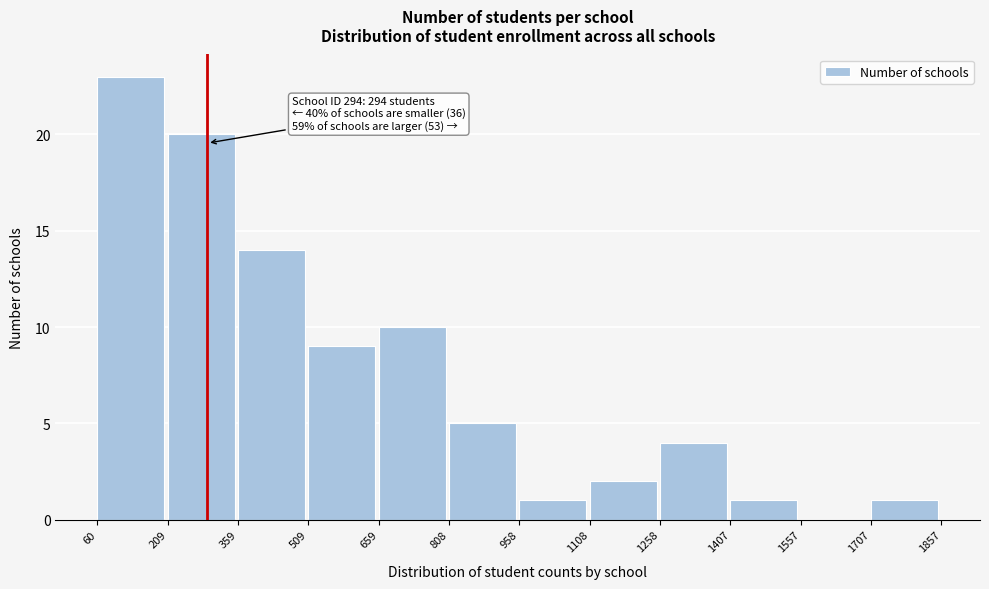

Which range on the x-axis has the tallest bar?

60 to 209